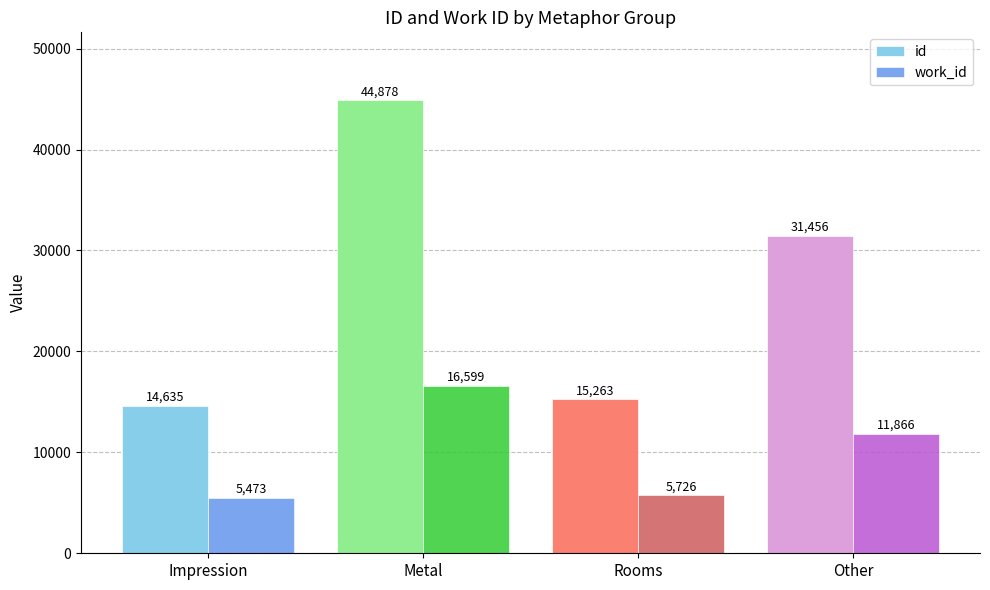

What is the difference between the maximum and minimum values in the id series?

30243